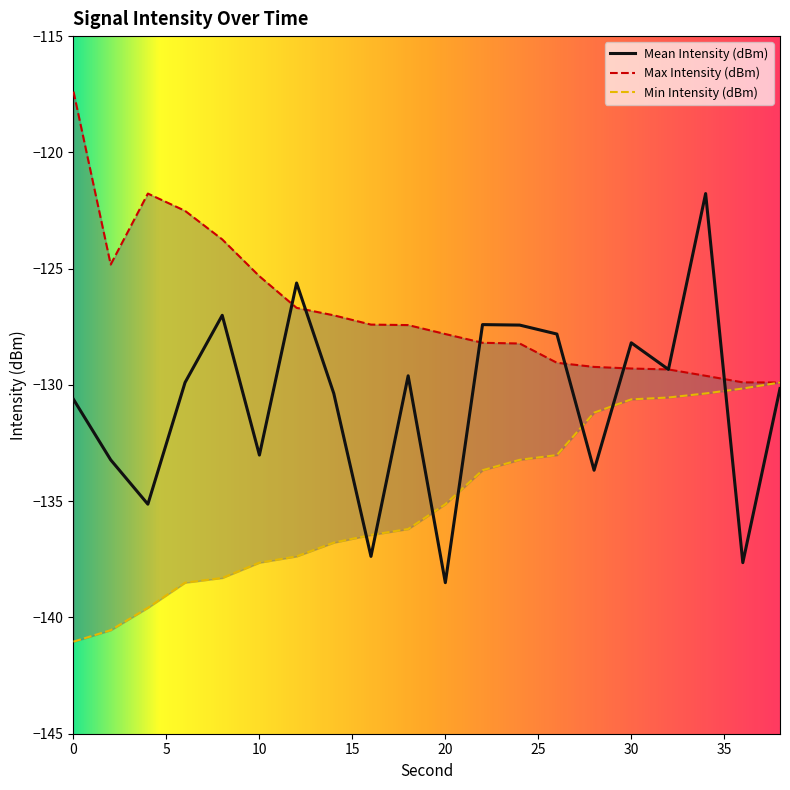

Between which two adjacent categories do Mean Intensity (dBm) and Min Intensity (dBm) first intersect?

14 and 16